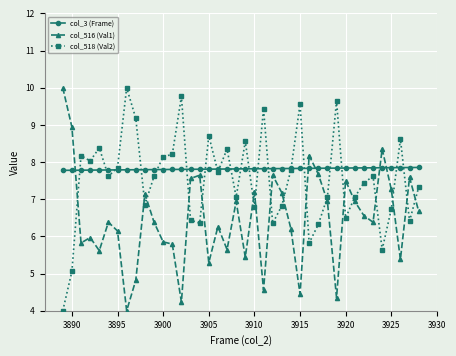

True or false: col_518 (Val2) has more than 0 points higher than both neighbors.

True